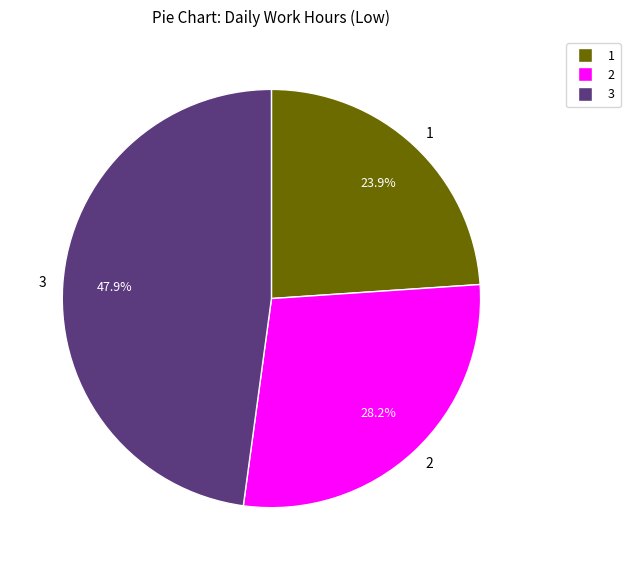

Do 2 and 3 together represent more than half of the pie?

Yes